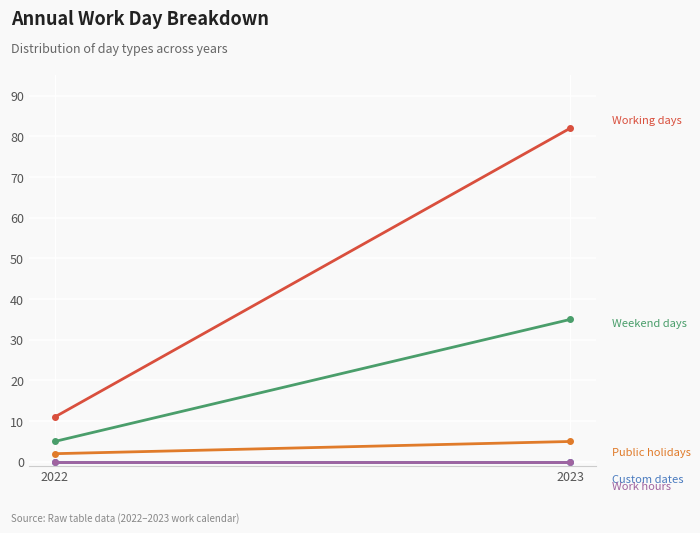

How many lines are shown in the chart?

5